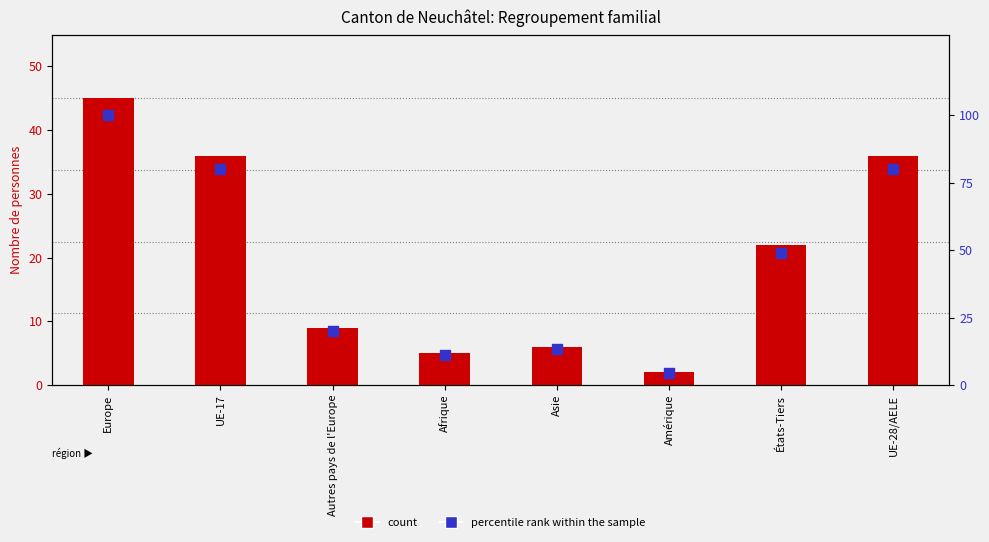

What is the total value across all series at Amérique?

6.4